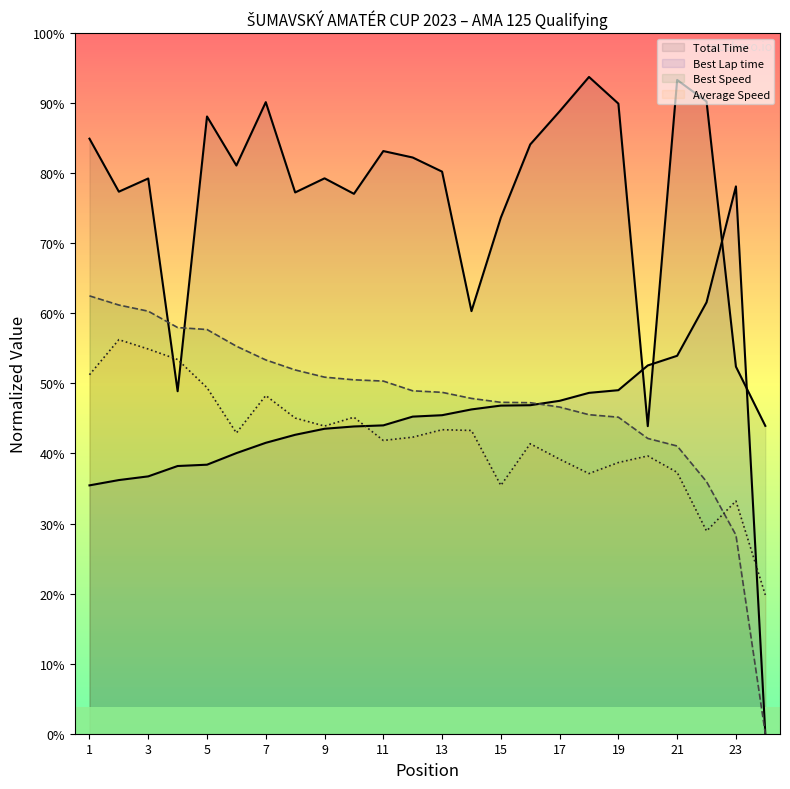

Reading left to right, extract all data points from this chart.

Total Time: 1=271.8	2=247.6	3=253.6	4=156.4	5=281.9	6=259.5	7=288.5	8=247.2	9=253.7	10=246.6	11=266.1	12=263.2	13=256.7	14=193.0	15=235.8	16=269.2	17=284.3	18=300.0	19=287.8	20=140.5	21=298.6	22=288.8	23=167.7	24=140.6
Best Lap time: 1=113.4	2=115.9	3=117.6	4=122.3	5=122.9	6=128.2	7=132.9	8=136.5	9=139.3	10=140.3	11=140.8	12=144.8	13=145.5	14=148.1	15=149.9	16=150.1	17=152.1	18=155.7	19=156.9	20=168.2	21=172.6	22=197.1	23=250.0	24=0.0
Best Speed: 1=200.0	2=195.8	3=193.0	4=185.5	5=184.6	6=177.0	7=170.7	8=166.2	9=162.9	10=161.7	11=161.1	12=156.6	13=155.9	14=153.2	15=151.4	16=151.2	17=149.2	18=145.7	19=144.6	20=134.9	21=131.4	22=115.1	23=90.8	24=0.0
Average Speed: 1=164.0	2=180.0	3=175.7	4=170.9	5=158.1	6=137.4	7=154.5	8=144.2	9=140.5	10=144.6	11=134.0	12=135.5	13=138.9	14=138.5	15=113.4	16=132.5	17=125.4	18=118.8	19=123.9	20=126.9	21=119.4	22=92.6	23=106.3	24=63.4